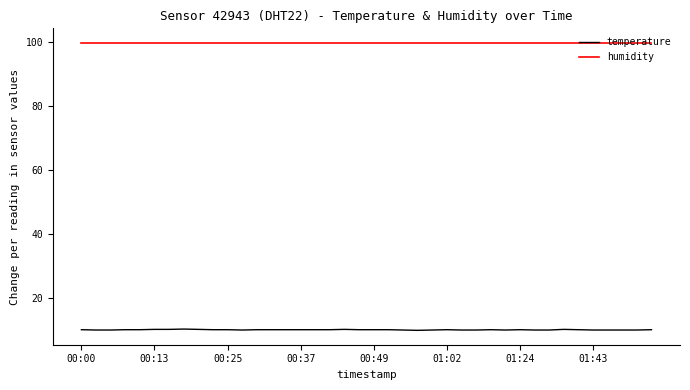

What is the minimum value shown in the chart?

10.0